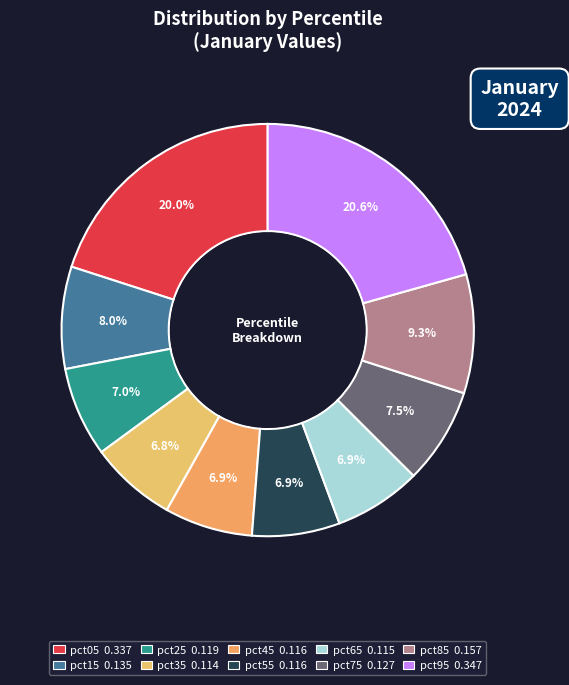

How many slices are in this pie chart?

10